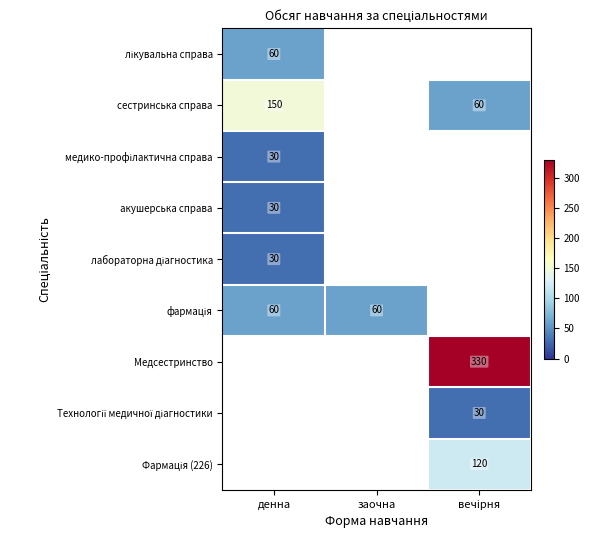

True or false: сестринська справа has a value of 150 at денна.

True